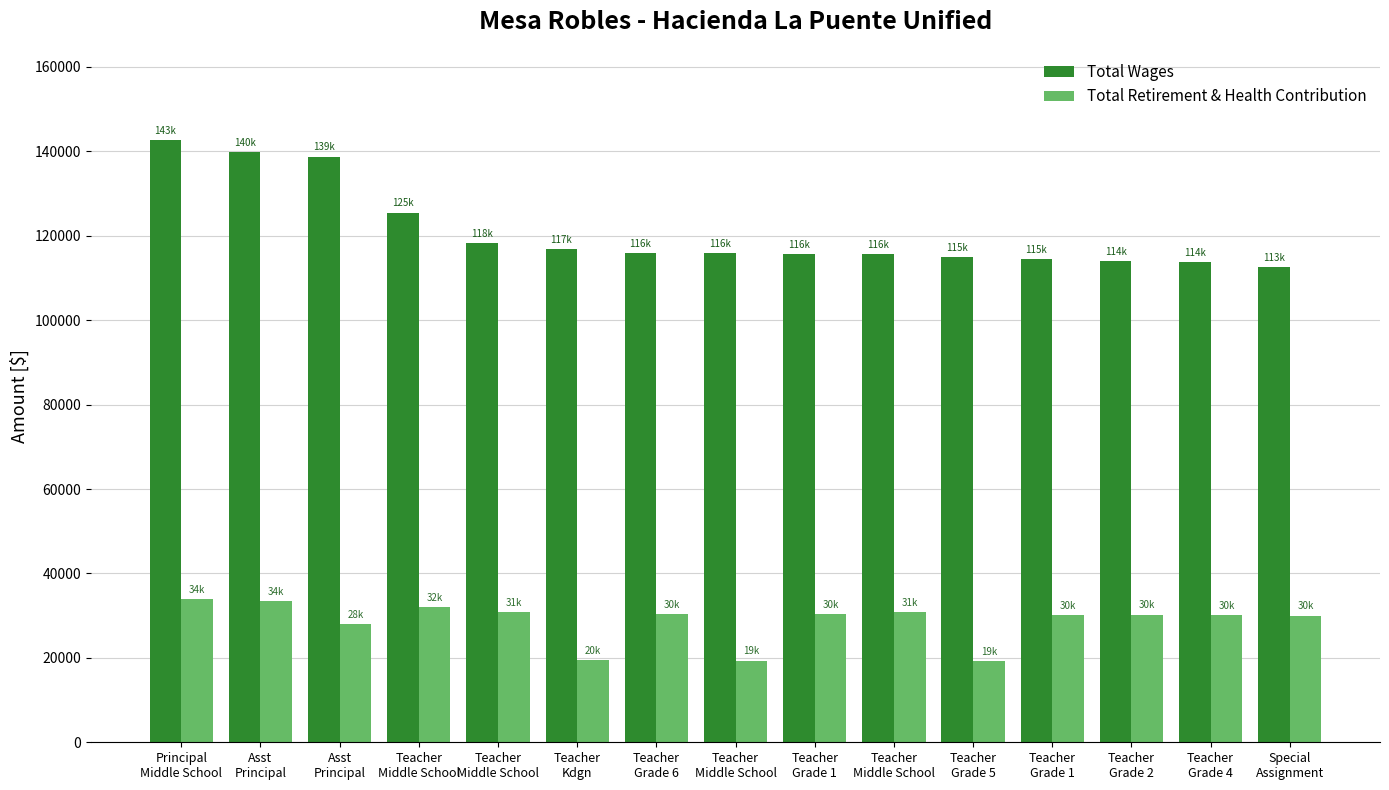

What are all the series names shown in the legend?

Total Wages, Total Retirement & Health Contribution